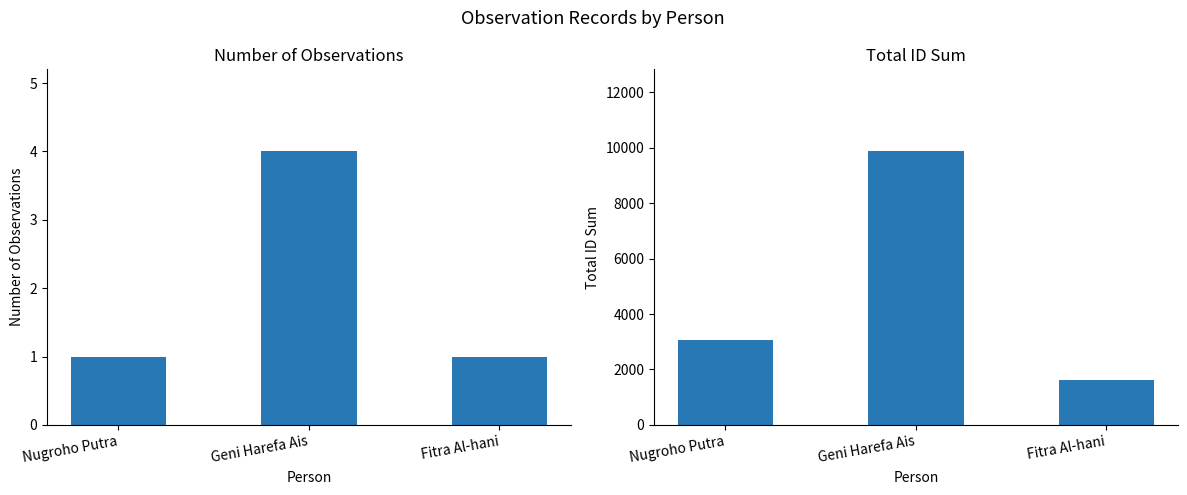

What is the minimum value shown in the chart?

1